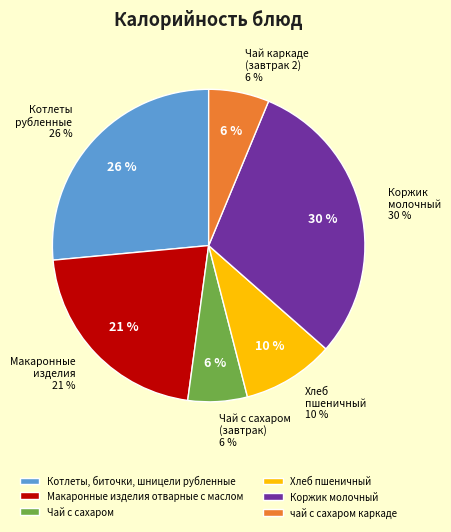

What is the total percentage of Коржик молочный and Котлеты, биточки, шницели рубленные?

56.7%